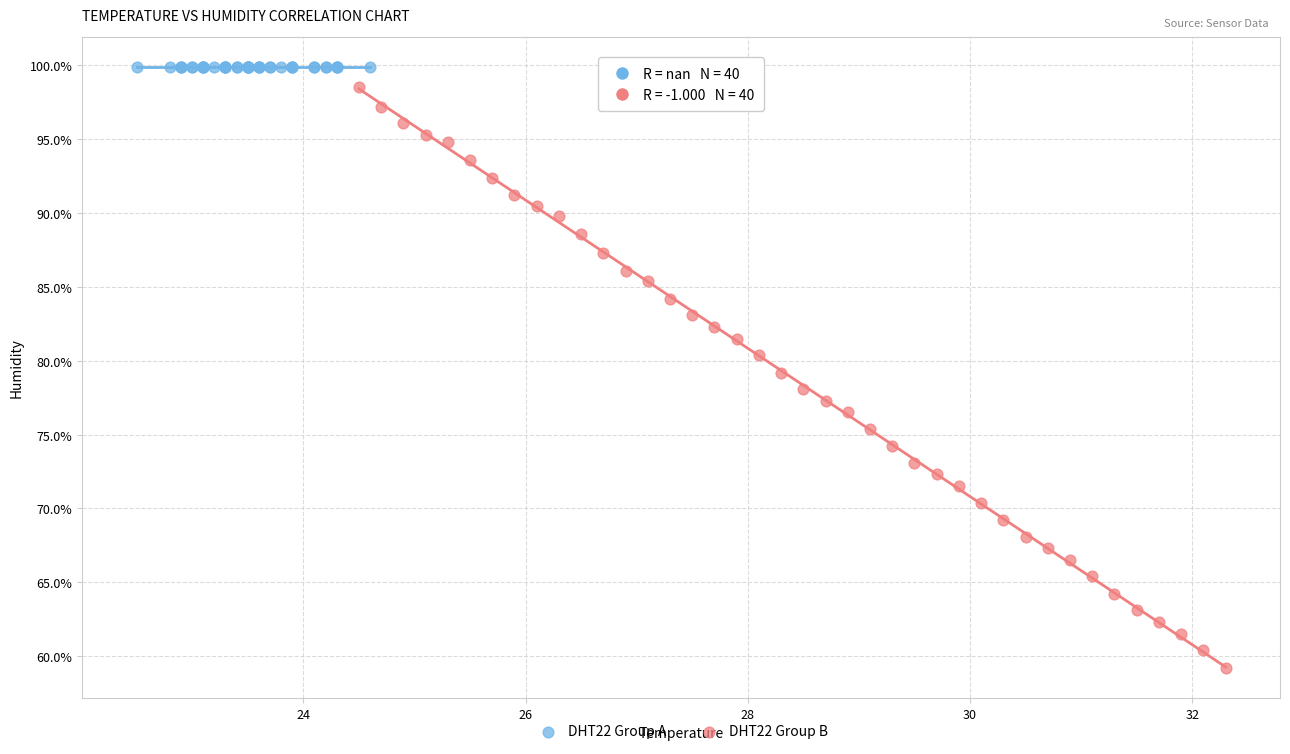

Which series reaches the minimum Y coordinate?

DHT22 Group B